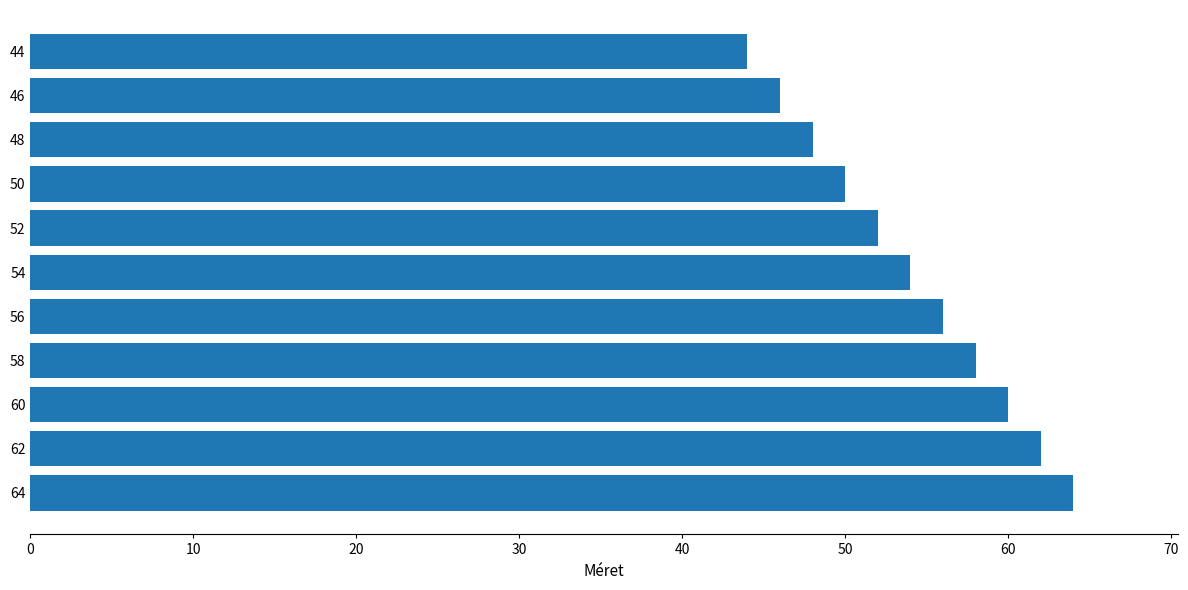

Approximately how many times larger is the value at 60 compared to 52?

1.2